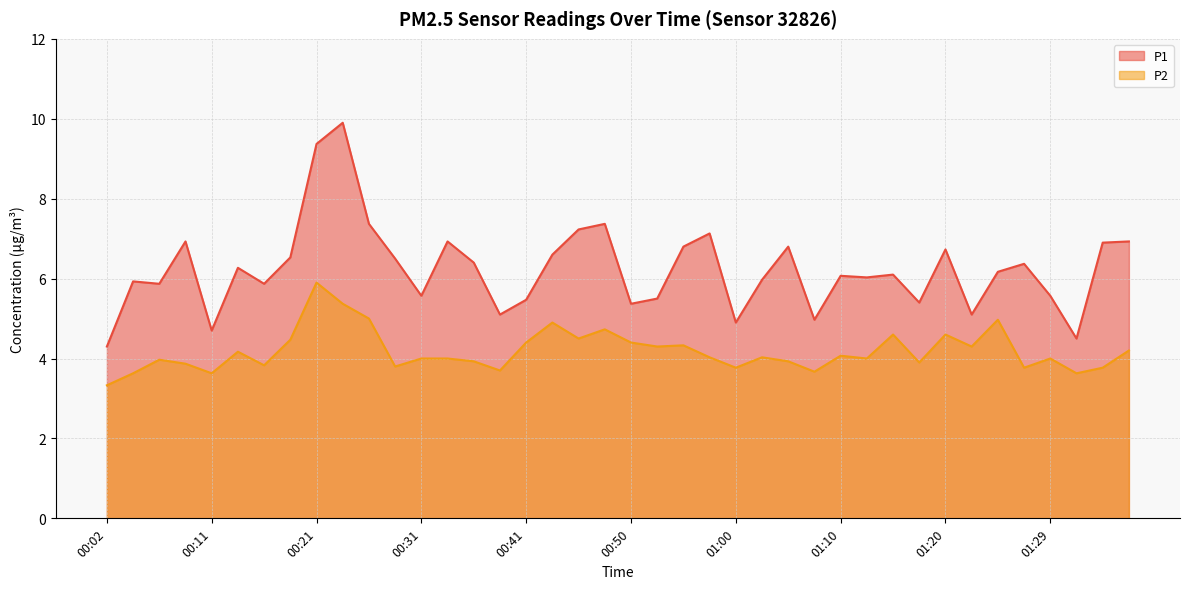

Is it true that P2 equals 2.1 at 00:21?

False